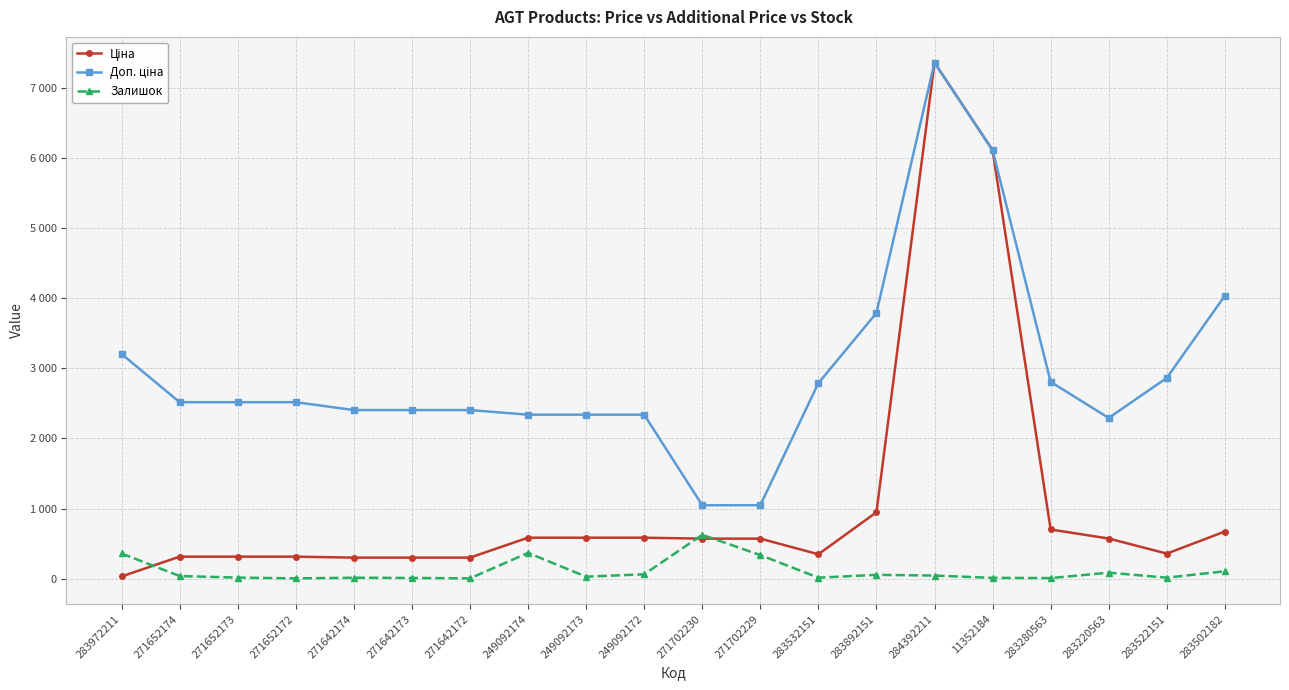

What is the approximate value of Доп. ціна at 249092174?

2339.7